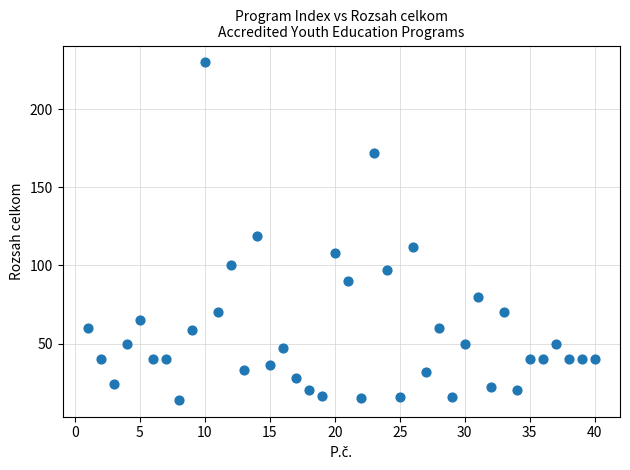

What Y value in the scatter plot is closest to 122?

119.0